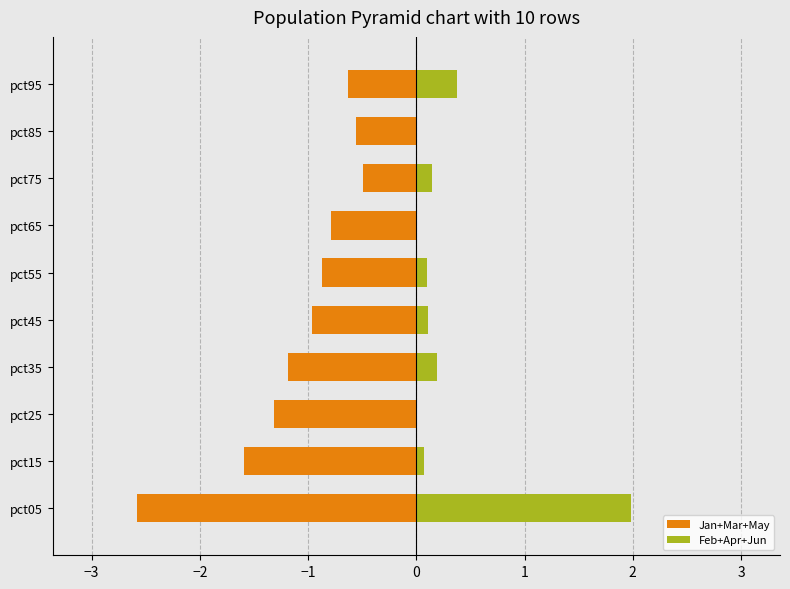

Count the number of categories in the chart.

10